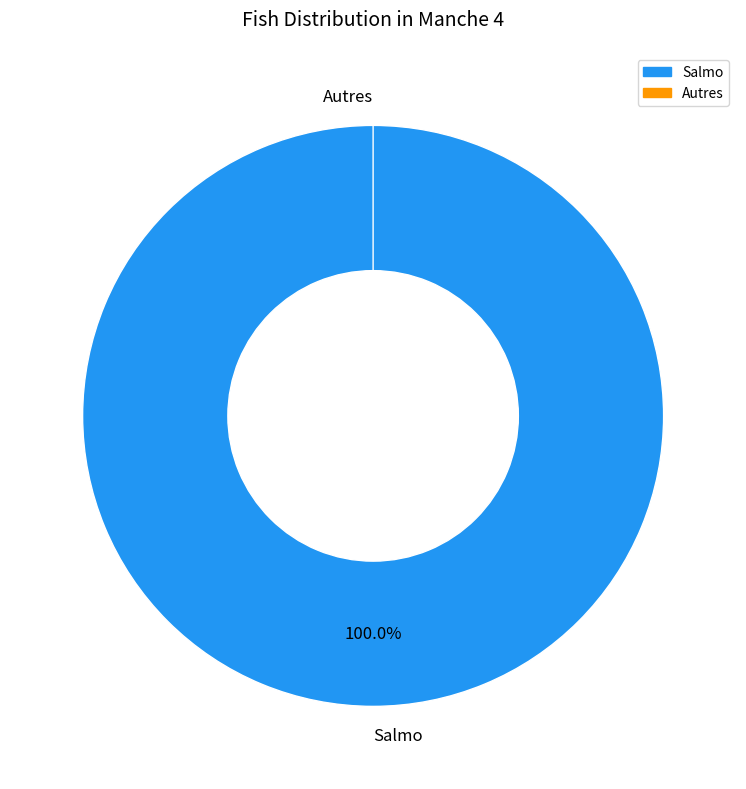

Rank the categories by value from lowest to highest.

Autres, Salmo